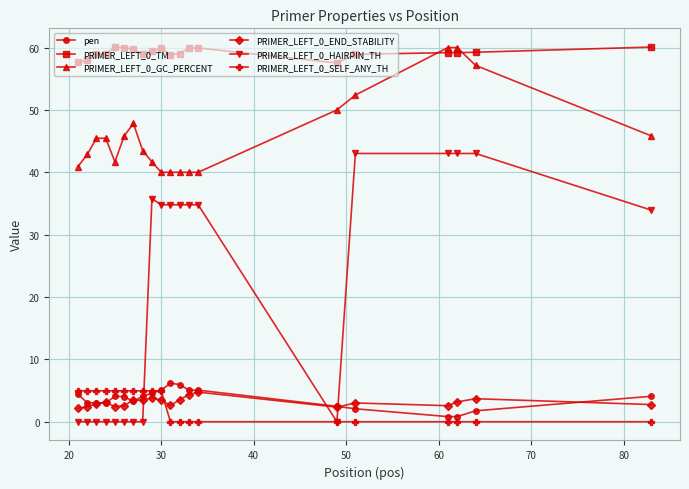

Which series has the largest total across all categories?

PRIMER_LEFT_0_TM